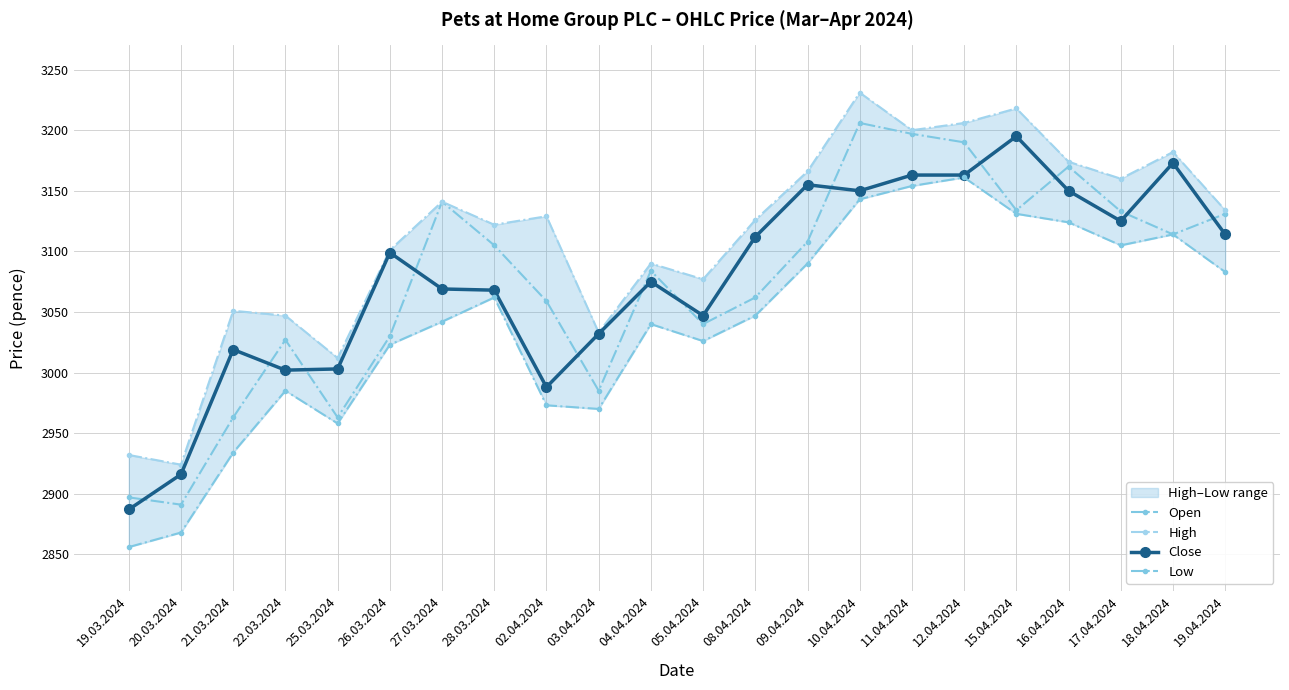

At how many categories does at least one series exceed 2894?

22